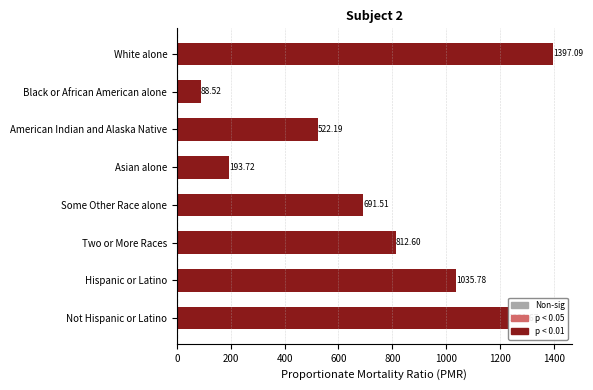

What is the difference between the maximum and second lowest values?

1203.4